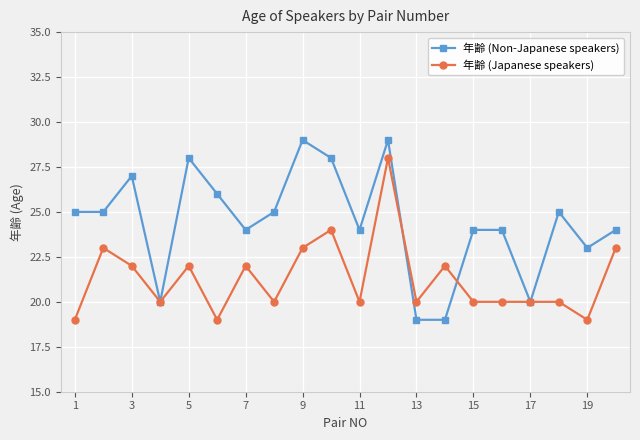

Which series has the largest range (max minus min)?

年齢 (Non-Japanese speakers)